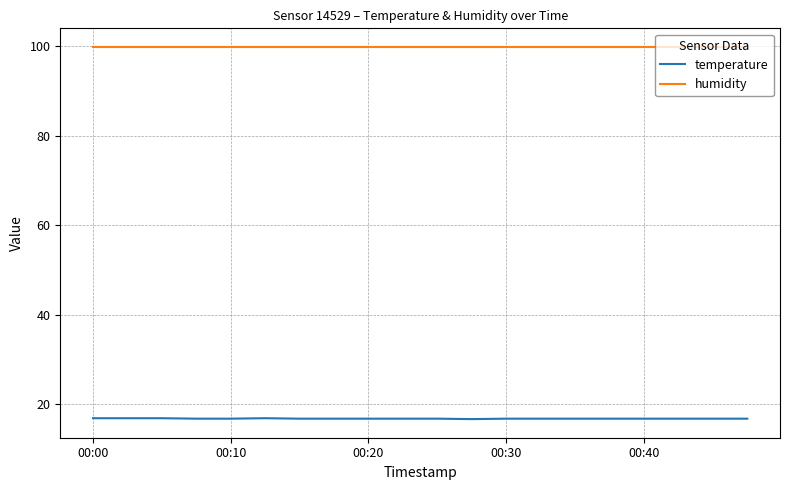

Which series has the largest range (max minus min)?

temperature